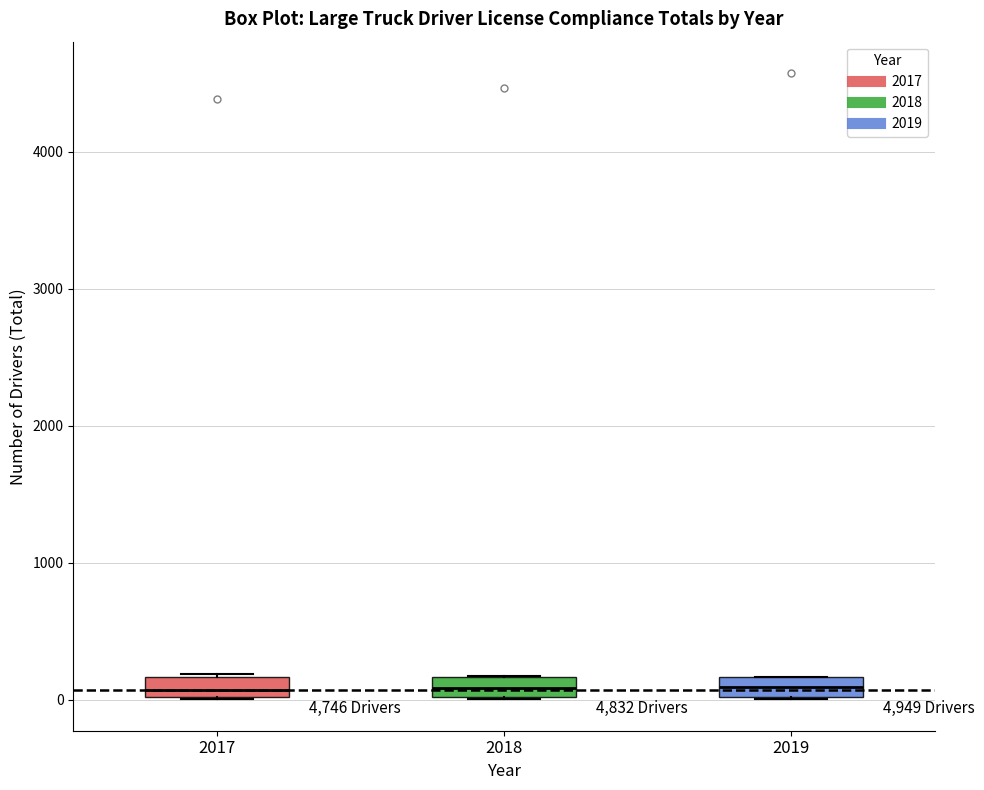

Where is the upper edge of the box at x = 2019 on the y-axis? The values are not printed on the chart, so give them approximately, as read against the axis.

200